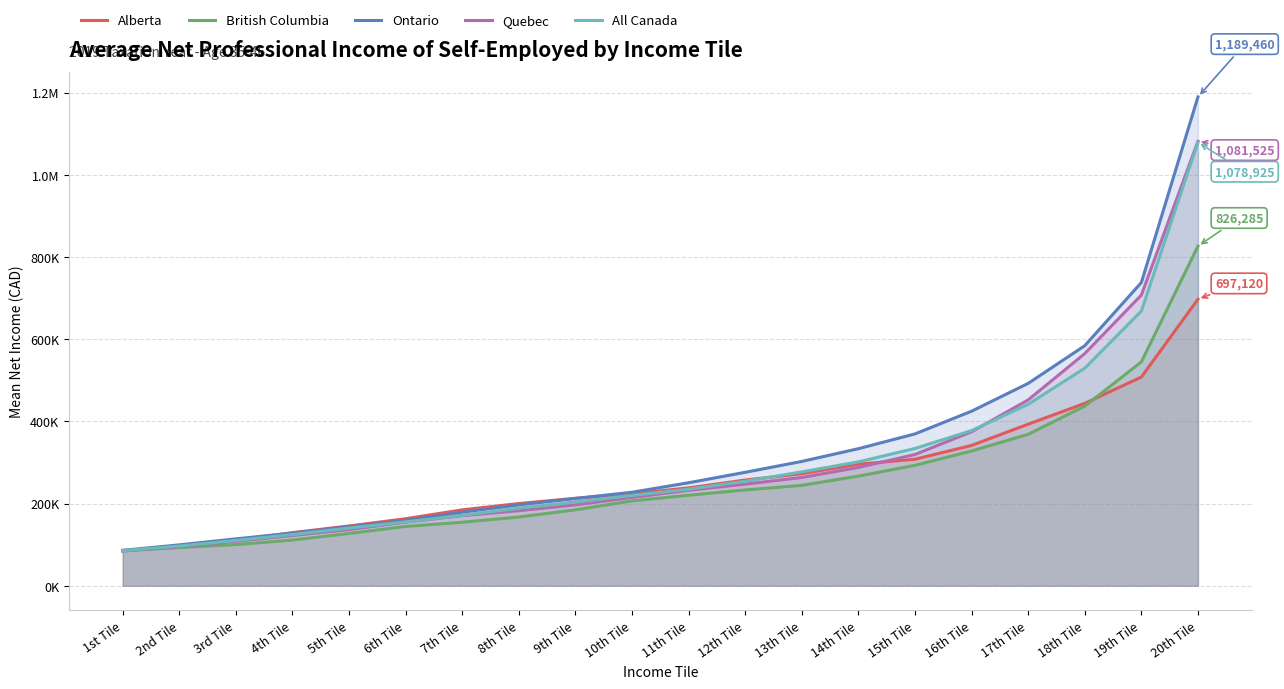

What is the smallest value displayed?

84635